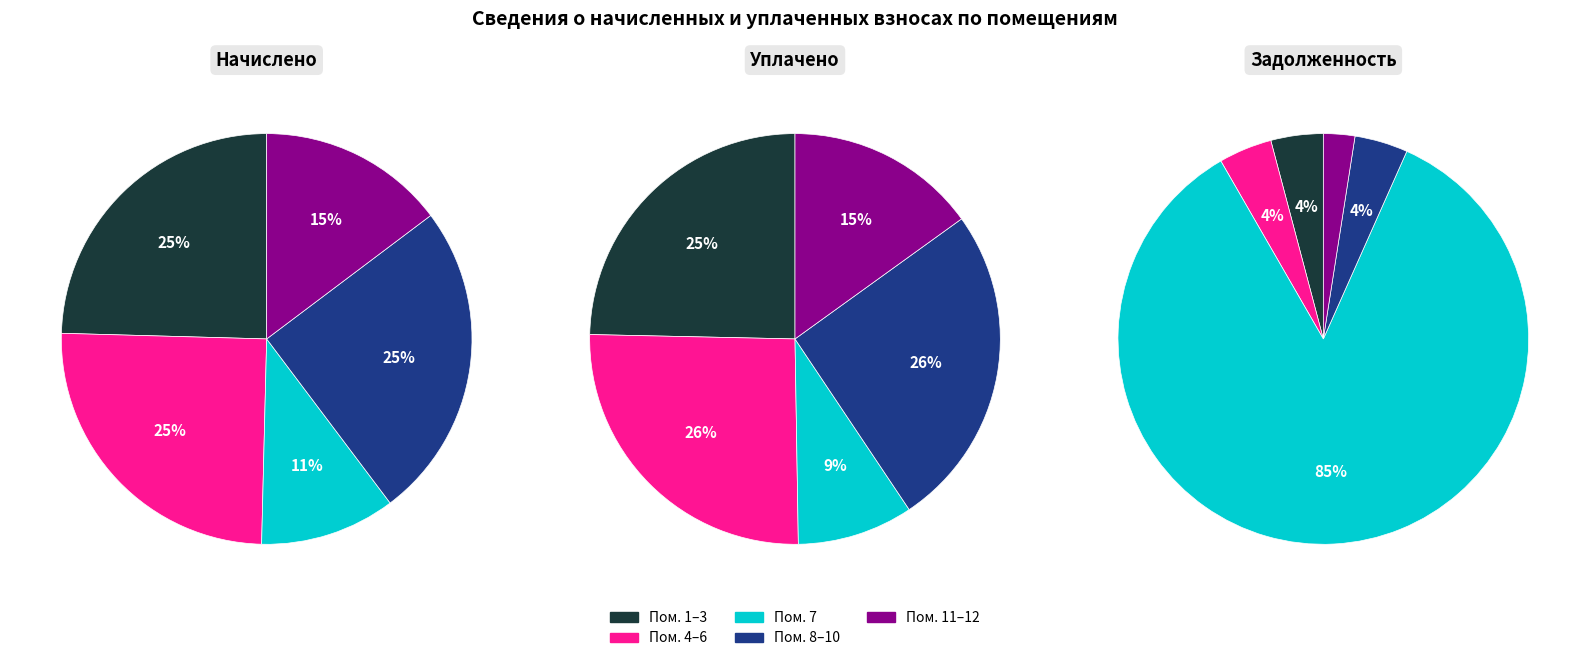

Combined, do 4 and 5 account for over 50%?

No